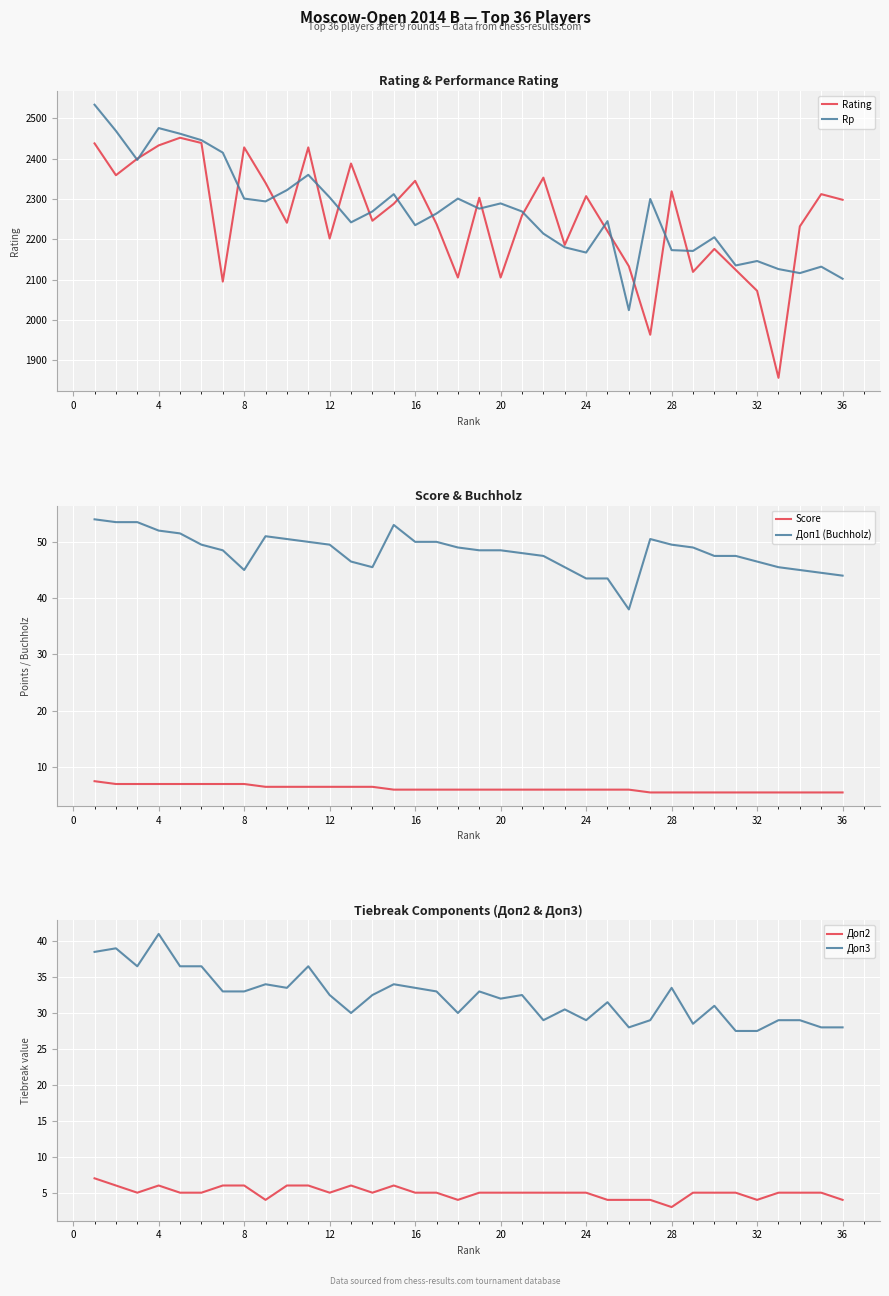

True or false: Доп3 and Доп2 cross at least once.

False